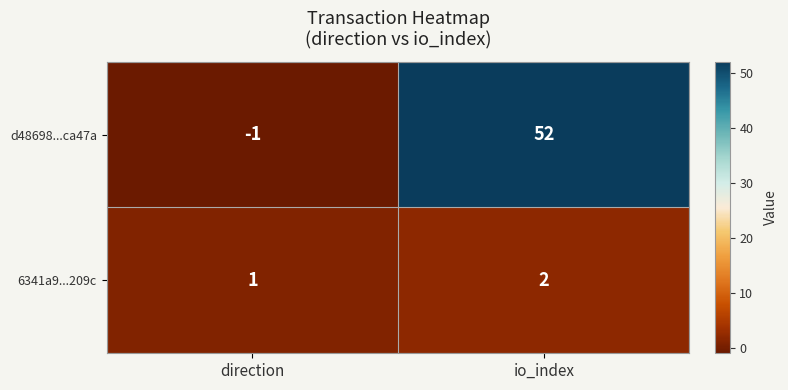

Which label corresponds to the largest value in the chart?

io_index